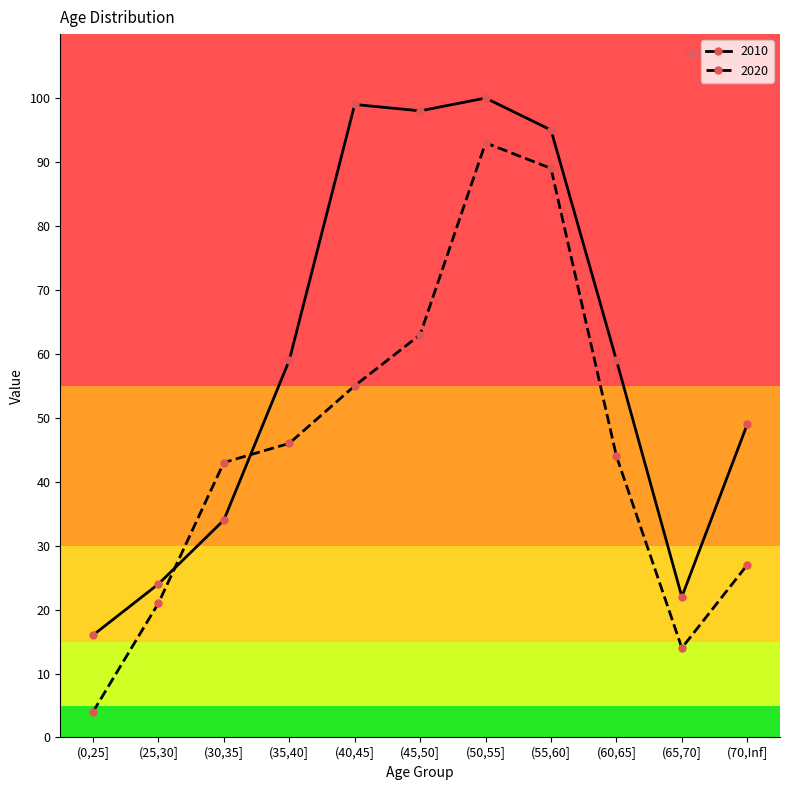

Between (30,35] and (55,60], which series saw the biggest shift?

2010